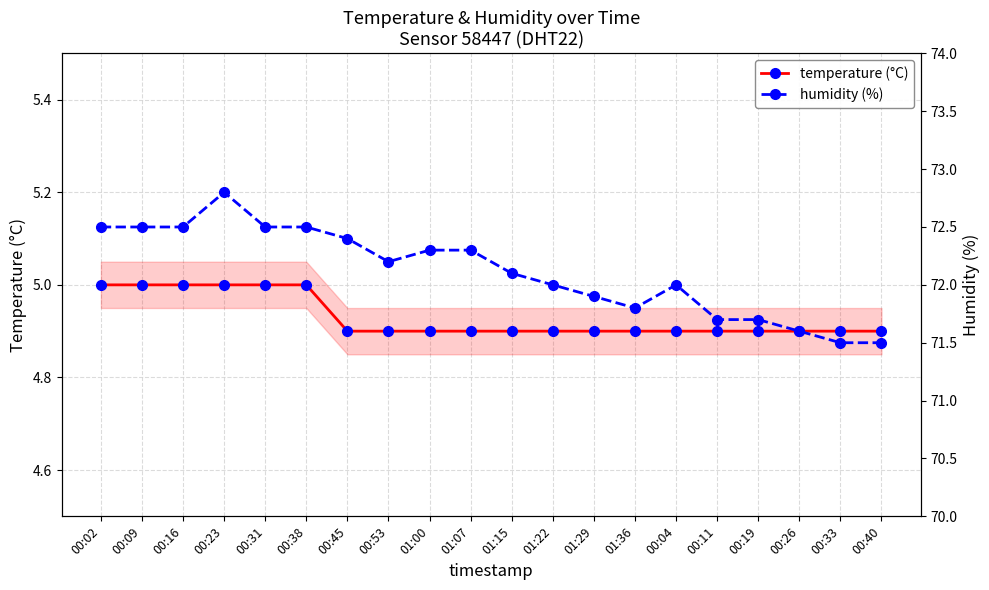

The temperature (°C) series shows 4.9 at 00:26. True or false?

True